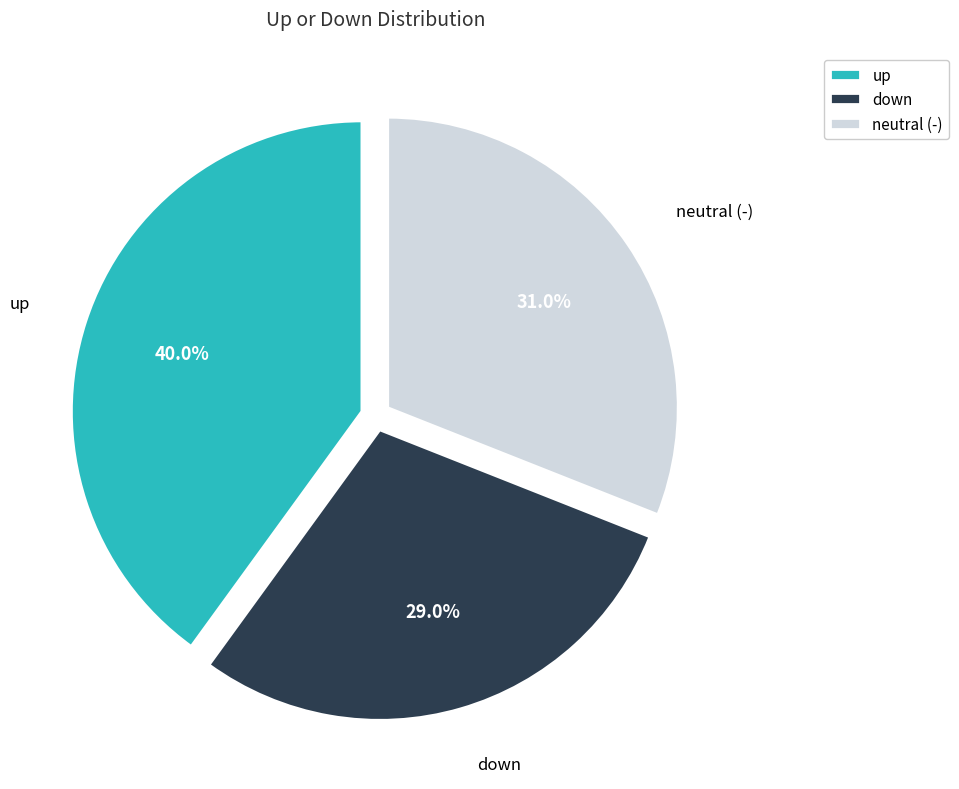

How many segments does this pie chart have?

3